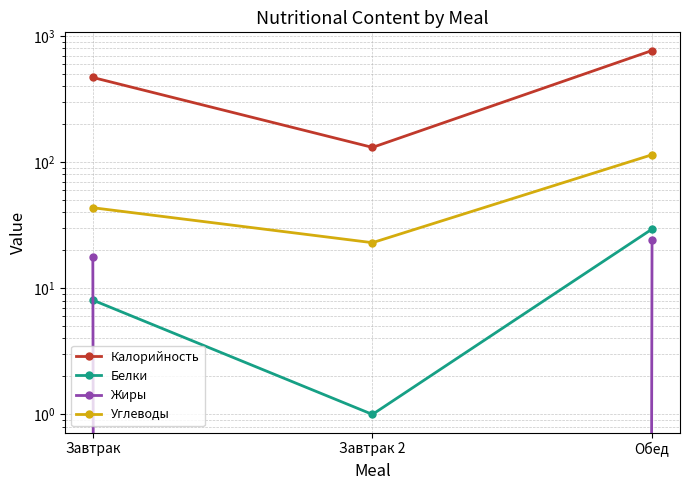

What is the minimum value for Углеводы?

23.0